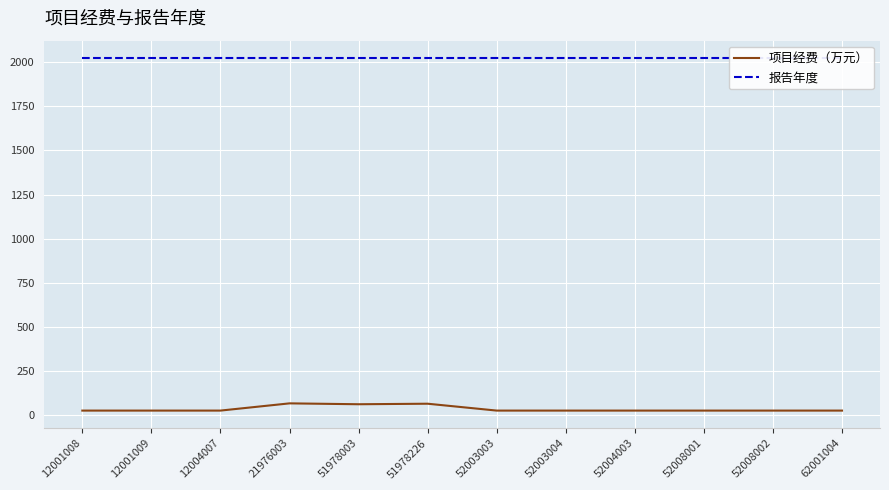

What is the greatest value displayed?

2023